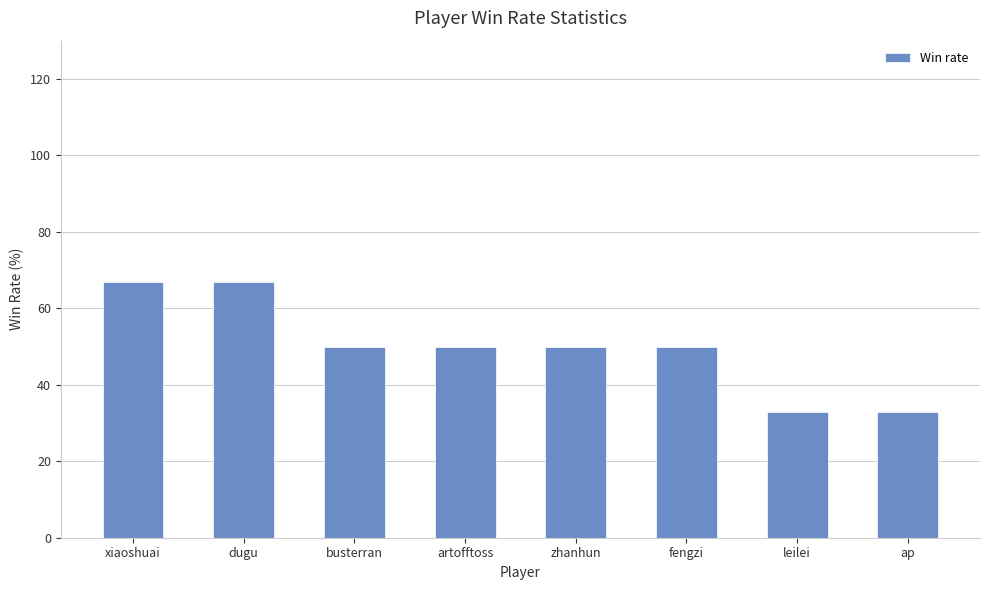

Which has a higher value, artofftoss or dugu?

dugu